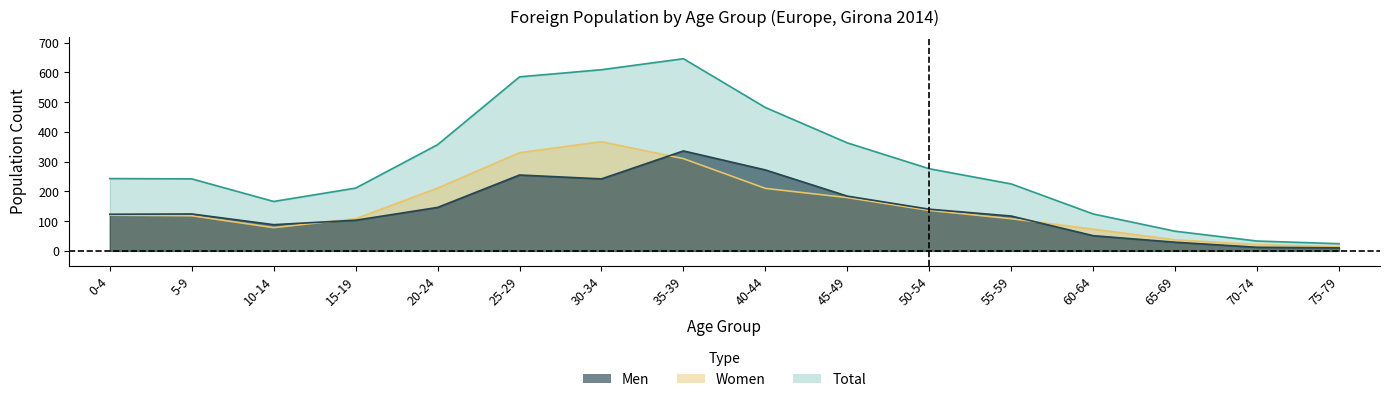

What is the value of the Total point at the 7th from the left?

609